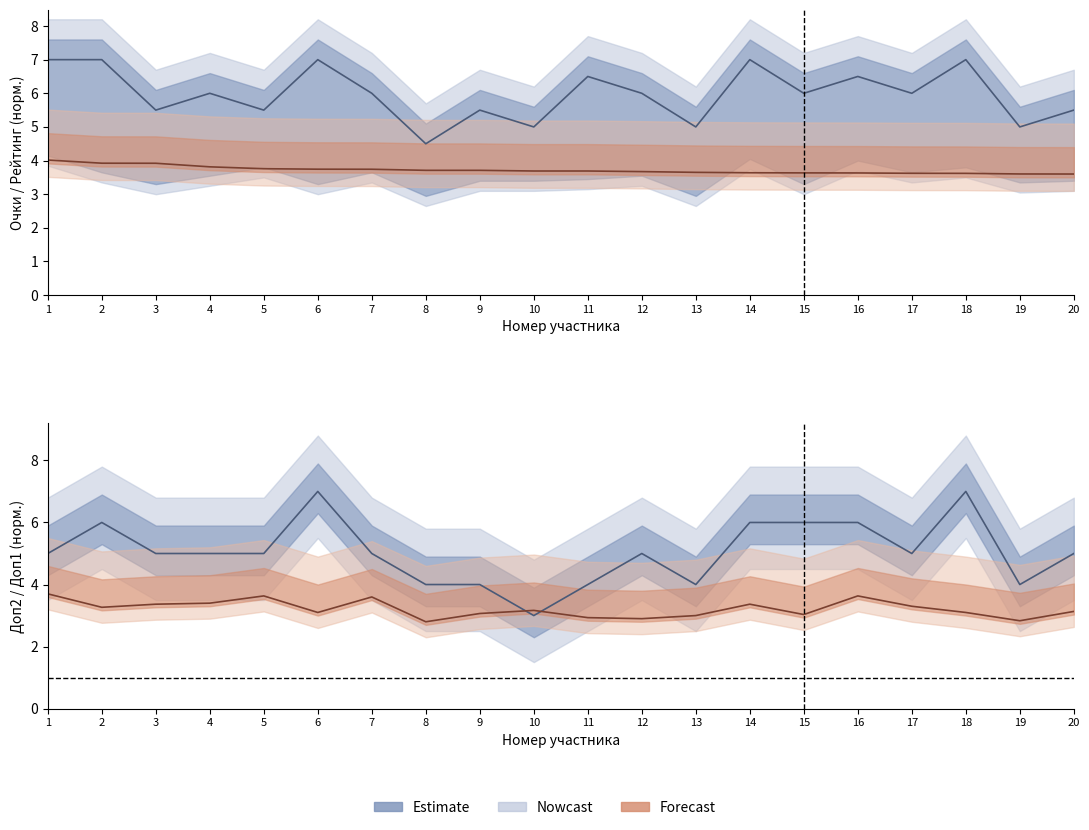

True or false: Доп2 and Очки intersect in this chart.

False